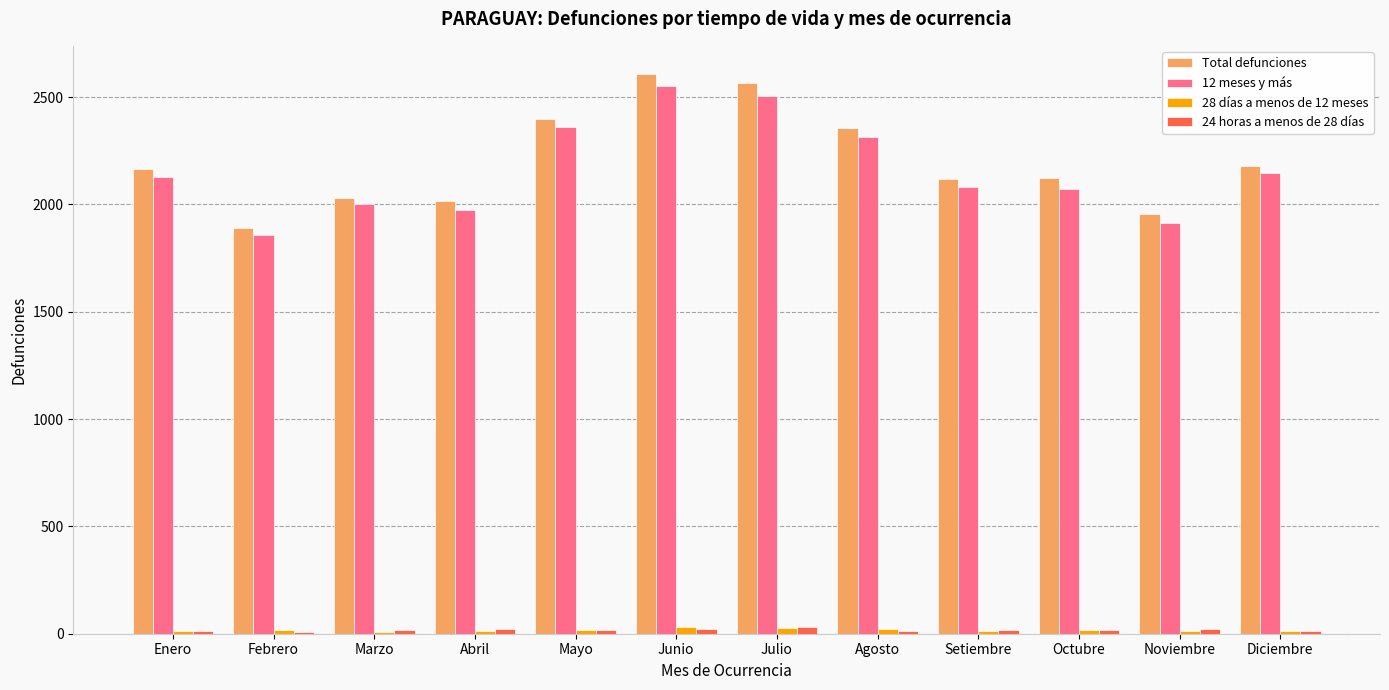

What is the sum of the 28 días a menos de 12 meses values at Octubre and Febrero?

35